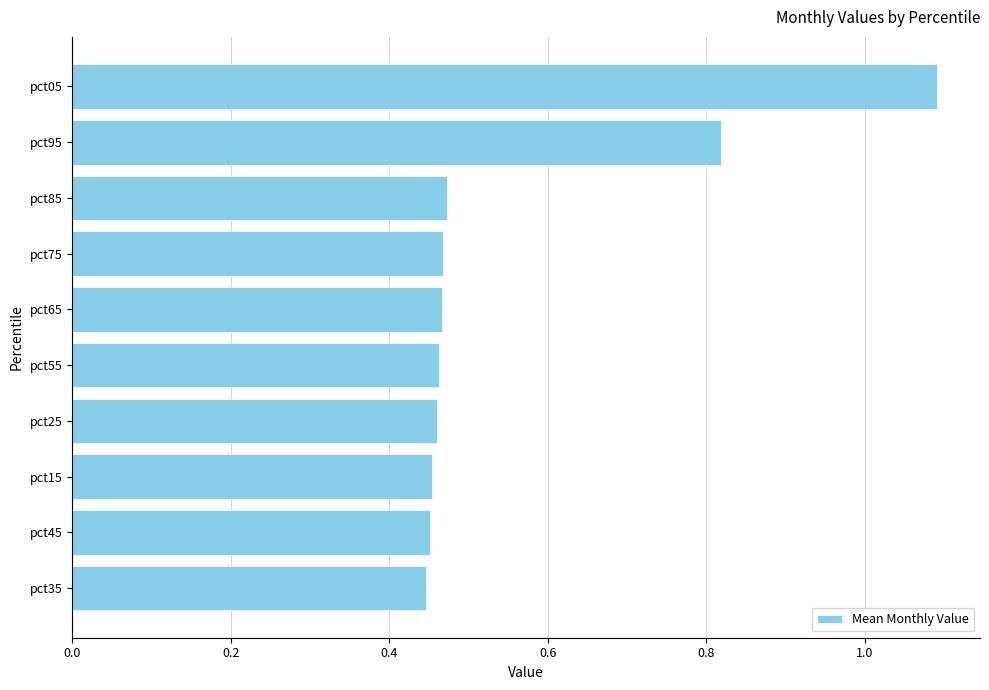

Does the chart contain any negative values?

No